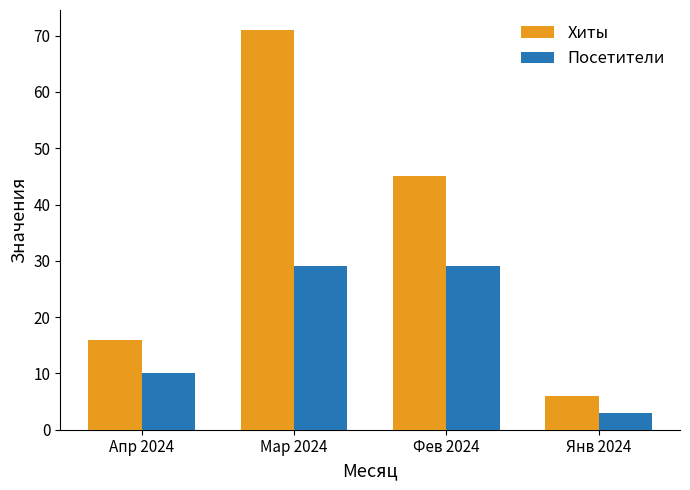

What is the total value across all series at Мар 2024?

100